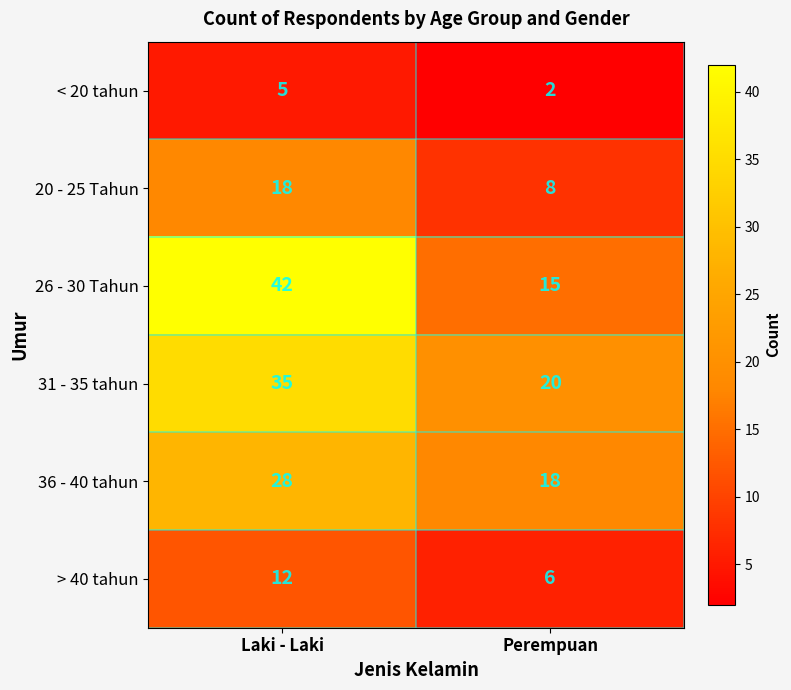

What is the difference between the 36 - 40 tahun values at Laki - Laki and Perempuan?

10